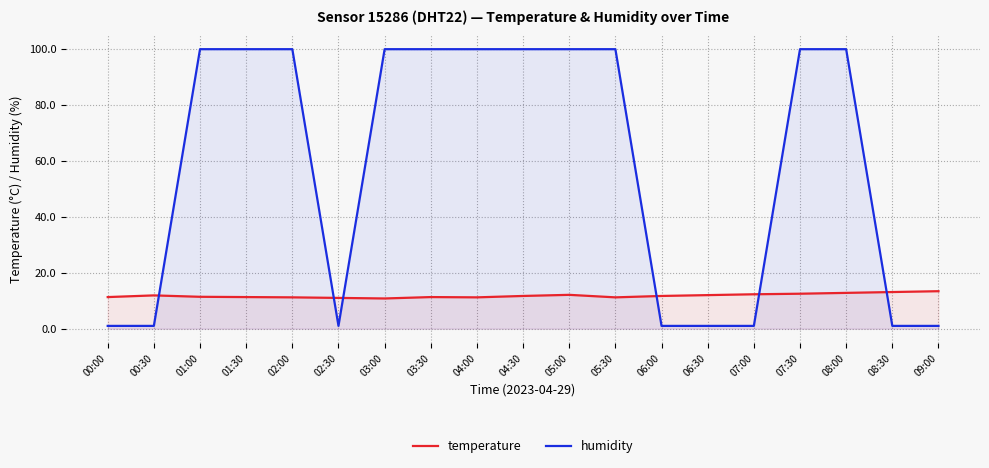

How many lines are shown in the chart?

2